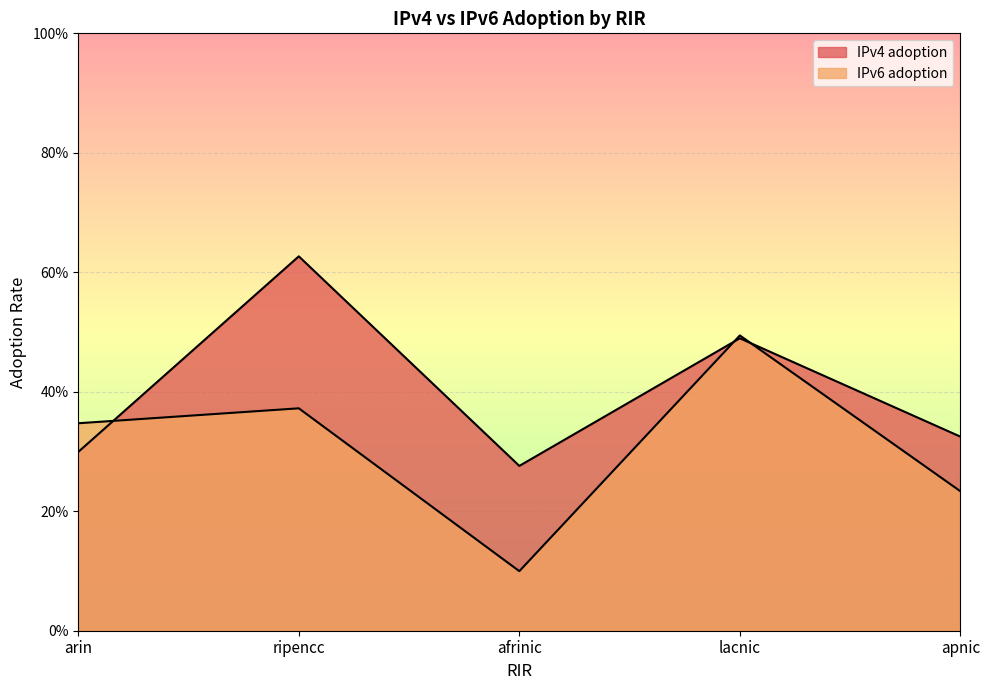

What is the sum of all IPv6 adoption values?

1.5